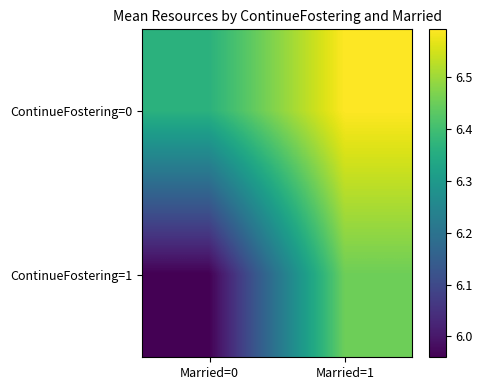

What is the smallest value displayed?

6.0